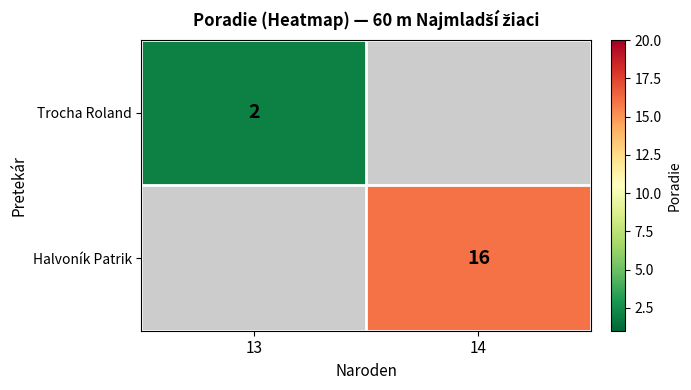

Is it true that Trocha Roland equals 1 at 13?

False